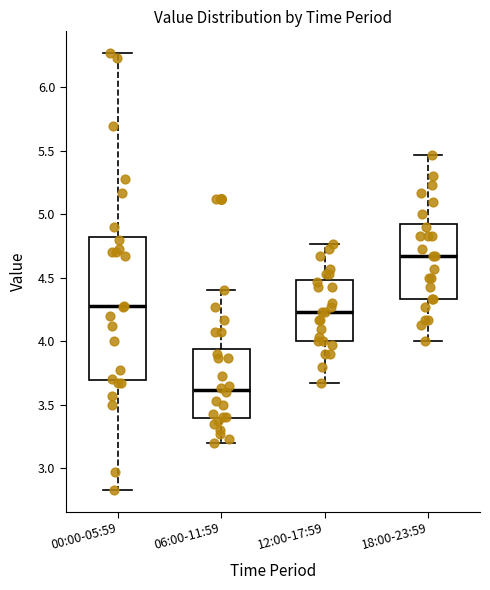

Reading left to right, read every box against the y-axis: the position of its median line, the range the box covers, and the ends of its whiskers. The values are not printed on the chart, so give them approximately, as read against the axis.

00:00-05:59: median 4.30, box 3.70 to 4.85, whiskers 2.85 to 6.25
06:00-11:59: median 3.60, box 3.40 to 3.95, whiskers 3.20 to 4.40
12:00-17:59: median 4.25, box 4.00 to 4.50, whiskers 3.65 to 4.75
18:00-23:59: median 4.65, box 4.35 to 4.95, whiskers 4.00 to 5.45